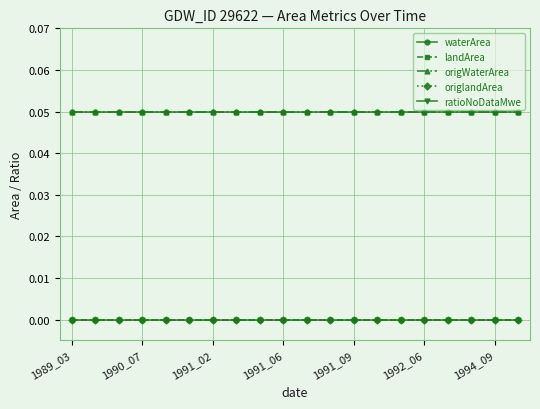

Reading left to right, transcribe all the data shown in this chart.

waterArea: 0.1	0.1	0.1	0.1	0.1	0.1	0.1	0.1	0.1	0.1	0.1	0.1	0.1	0.1	0.1	0.1	0.1	0.1	0.1	0.1
landArea: 0.0	0.0	0.0	0.0	0.0	0.0	0.0	0.0	0.0	0.0	0.0	0.0	0.0	0.0	0.0	0.0	0.0	0.0	0.0	0.0
origWaterArea: 0.1	0.1	0.1	0.1	0.1	0.1	0.1	0.1	0.1	0.1	0.1	0.1	0.1	0.1	0.1	0.1	0.1	0.1	0.1	0.1
origlandArea: 0.0	0.0	0.0	0.0	0.0	0.0	0.0	0.0	0.0	0.0	0.0	0.0	0.0	0.0	0.0	0.0	0.0	0.0	0.0	0.0
ratioNoDataMwe: 0.0	0.0	0.0	0.0	0.0	0.0	0.0	0.0	0.0	0.0	0.0	0.0	0.0	0.0	0.0	0.0	0.0	0.0	0.0	0.0